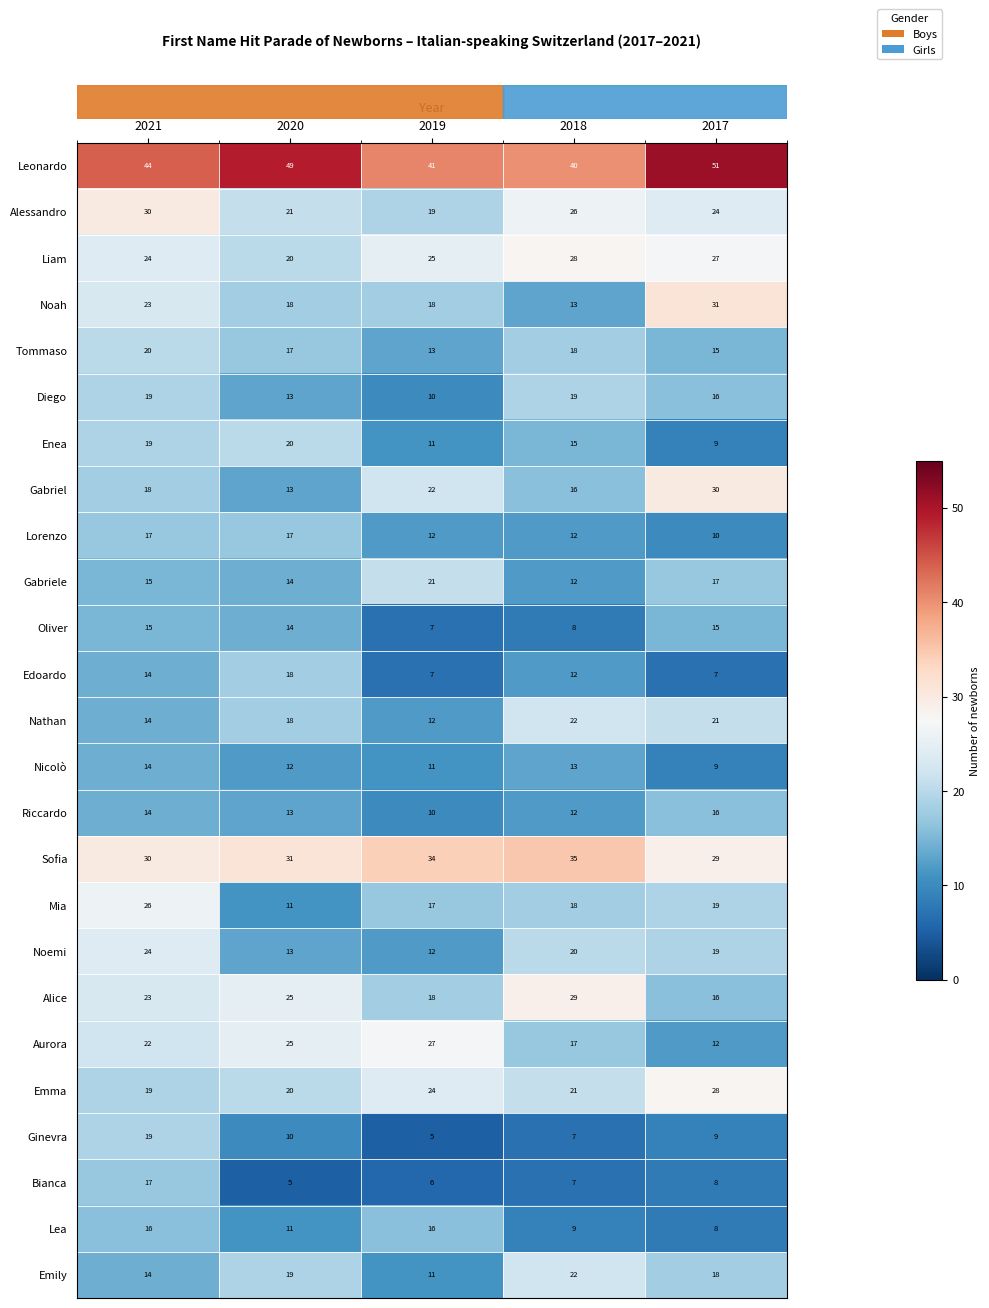

What is the maximum value shown in the chart?

51